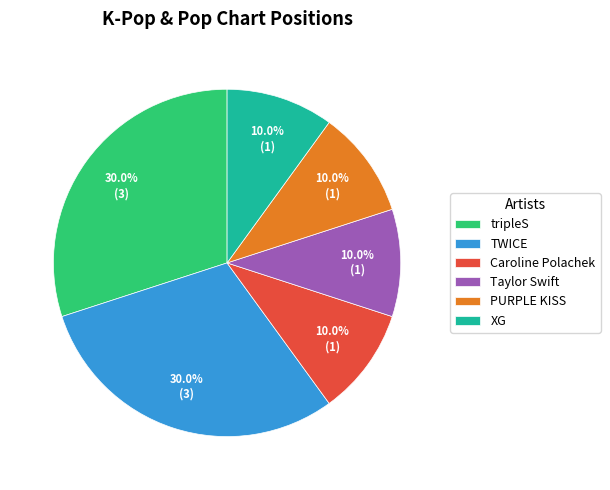

Is it true that Taylor Swift is 5% of the pie?

False